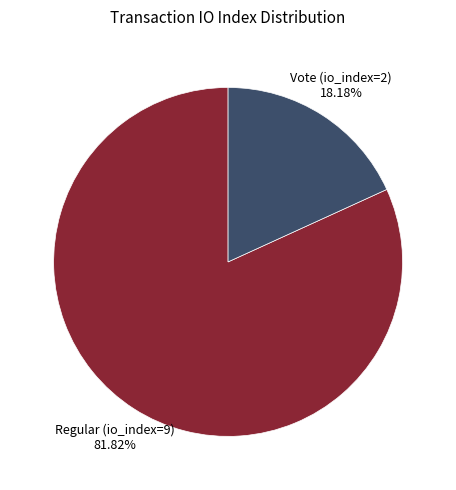

To the nearest percent, what is the difference between the largest and smallest slice percentages?

64%